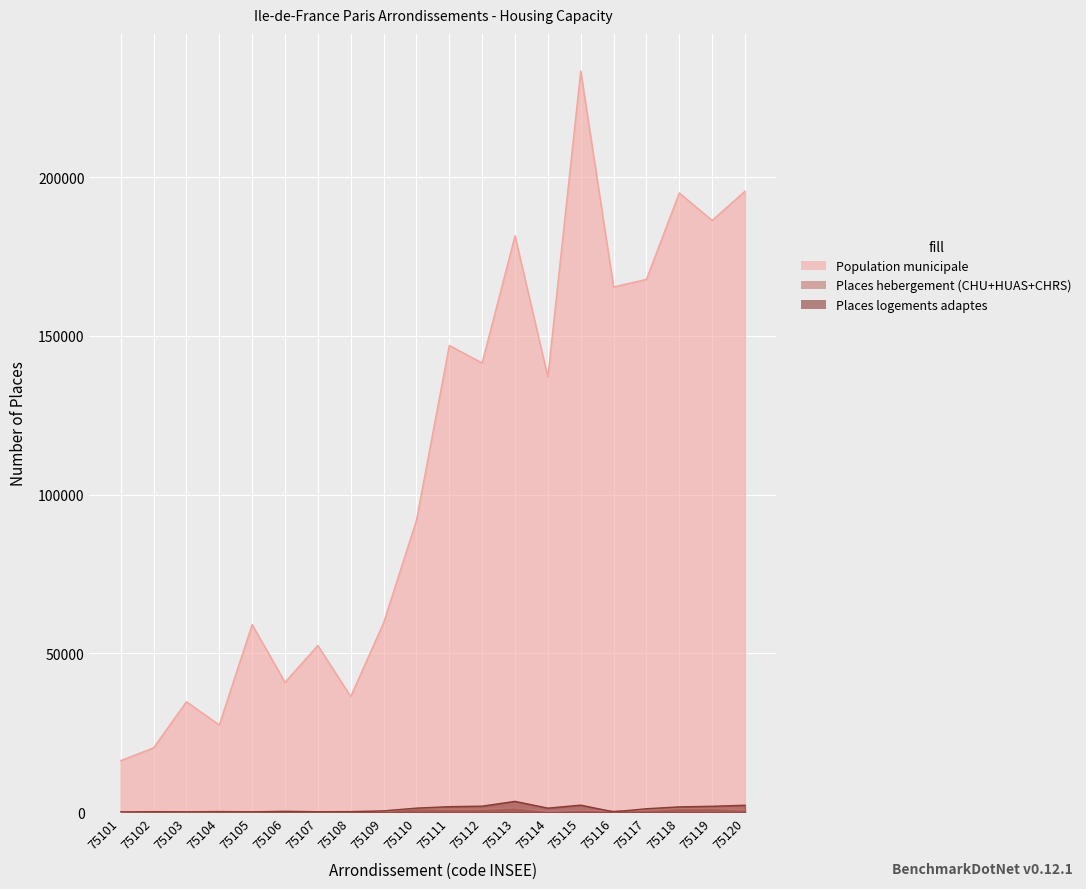

The value of Places logements adaptes at 75106 is 415. True or false?

False